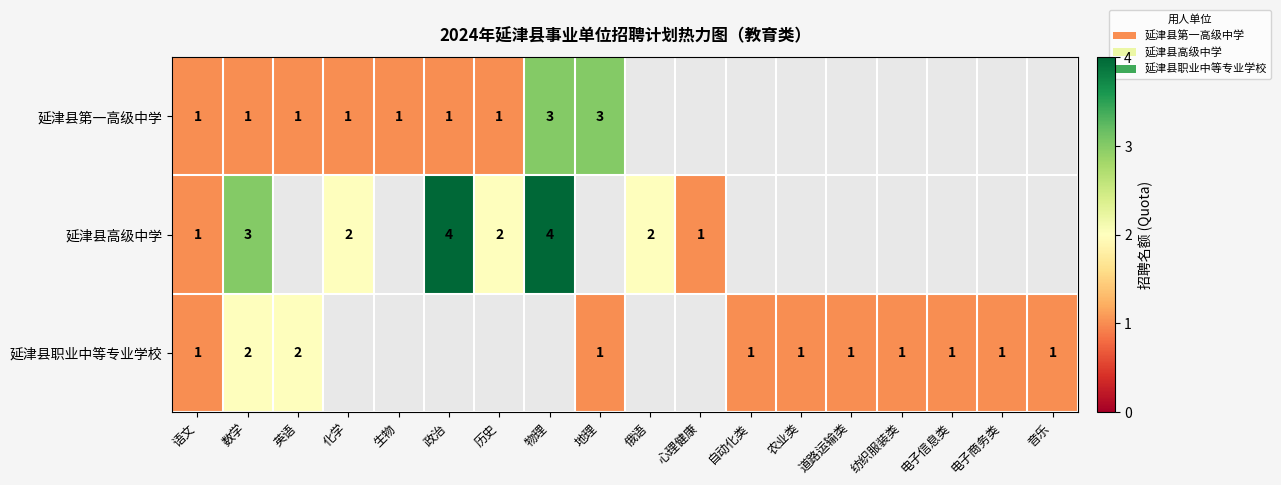

At which label is 延津县高级中学 closest to 2?

化学